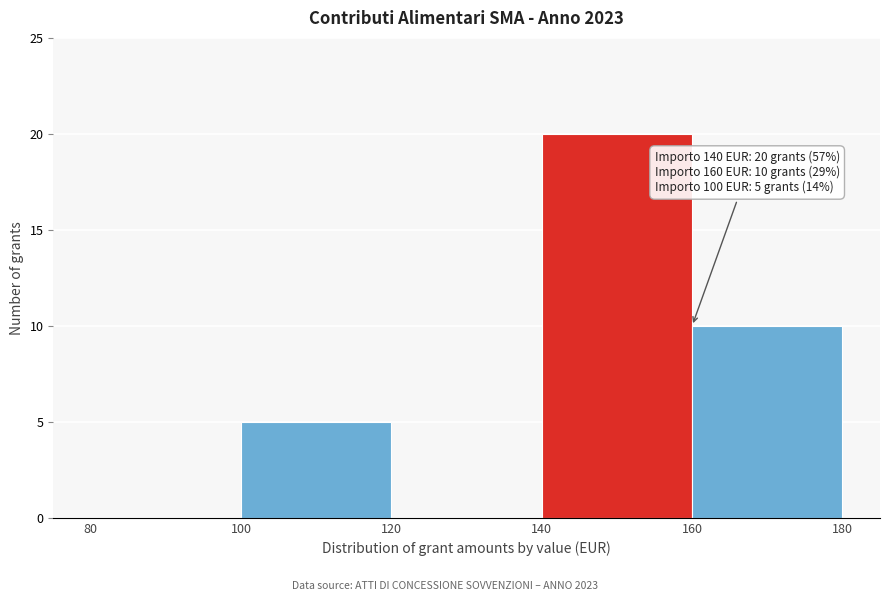

Which range on the x-axis has the tallest bar?

140 to 160